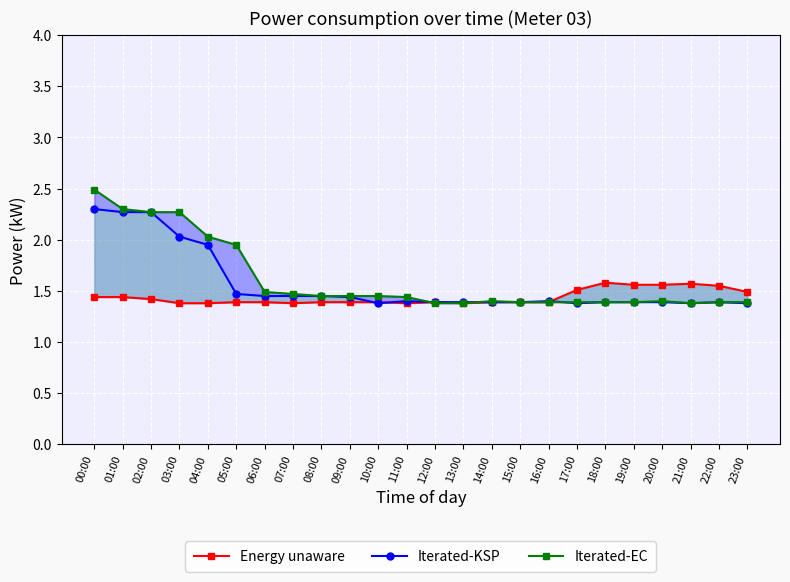

Does the chart display data point markers on the line(s)?

Yes